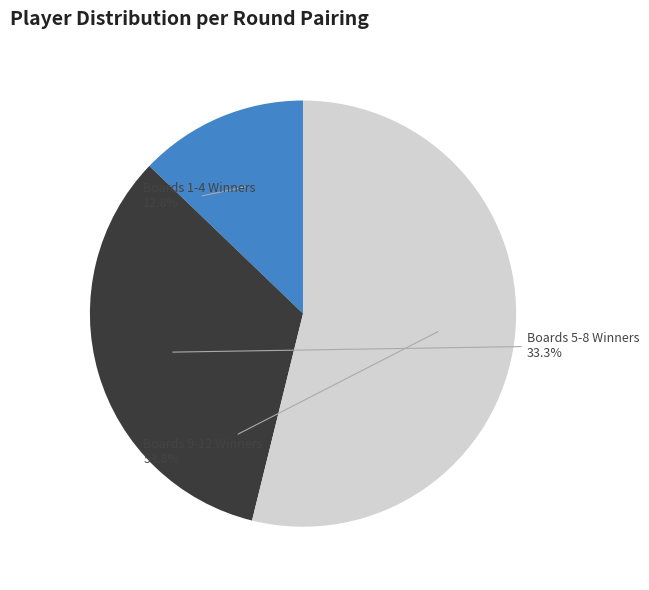

Does any single category account for the majority?

Yes